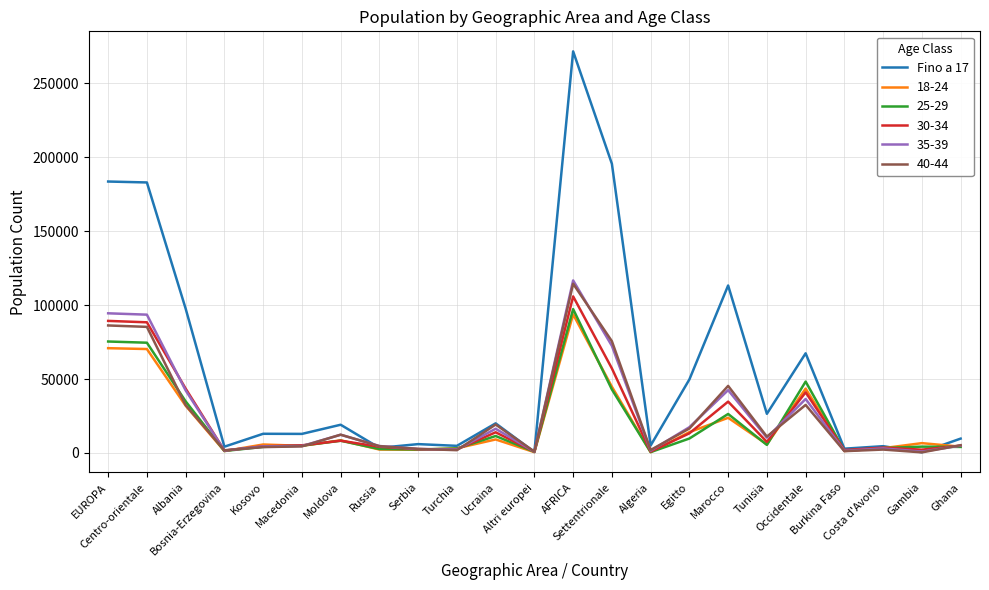

What is the maximum value shown in the chart?

271473